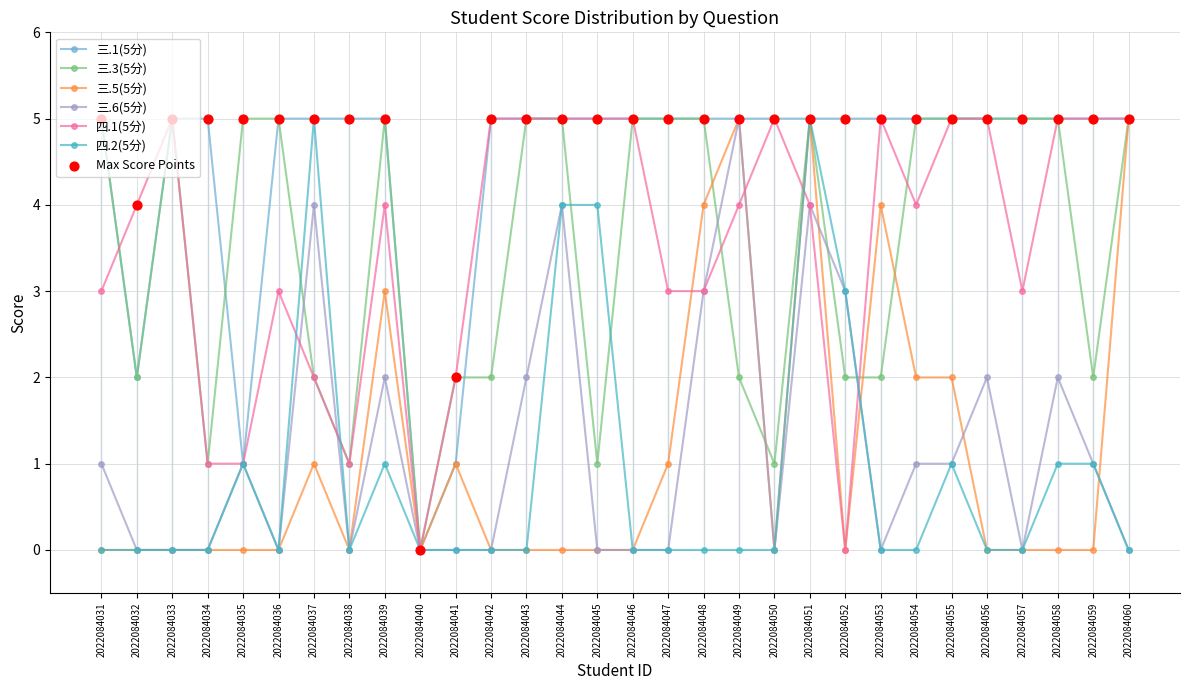

Is the value of 四.1(5分) at 2022084048 greater than the value of 四.2(5分) at 2022084040?

Yes